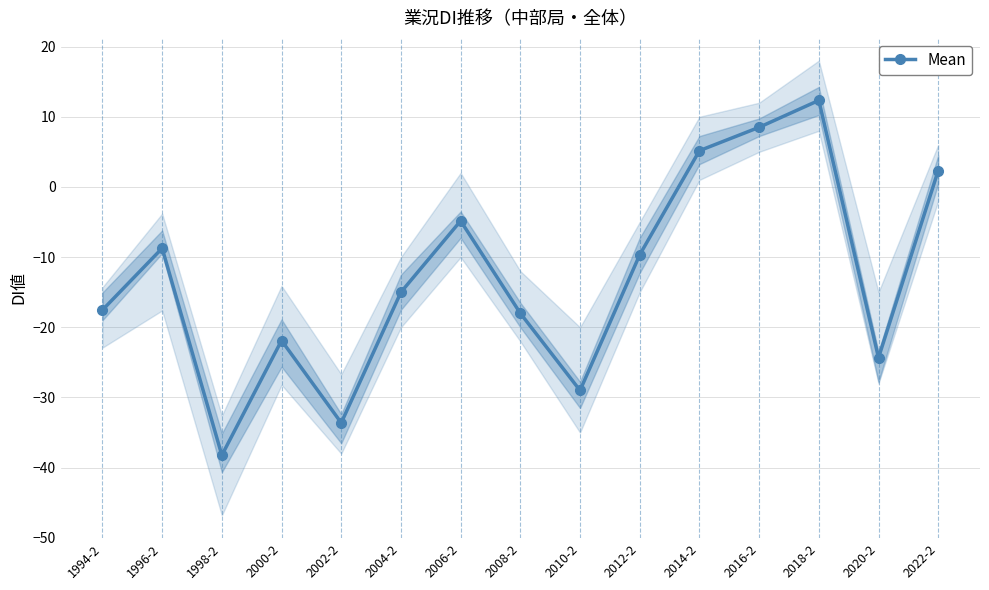

What is the value of the 2nd point from the left?

-8.7